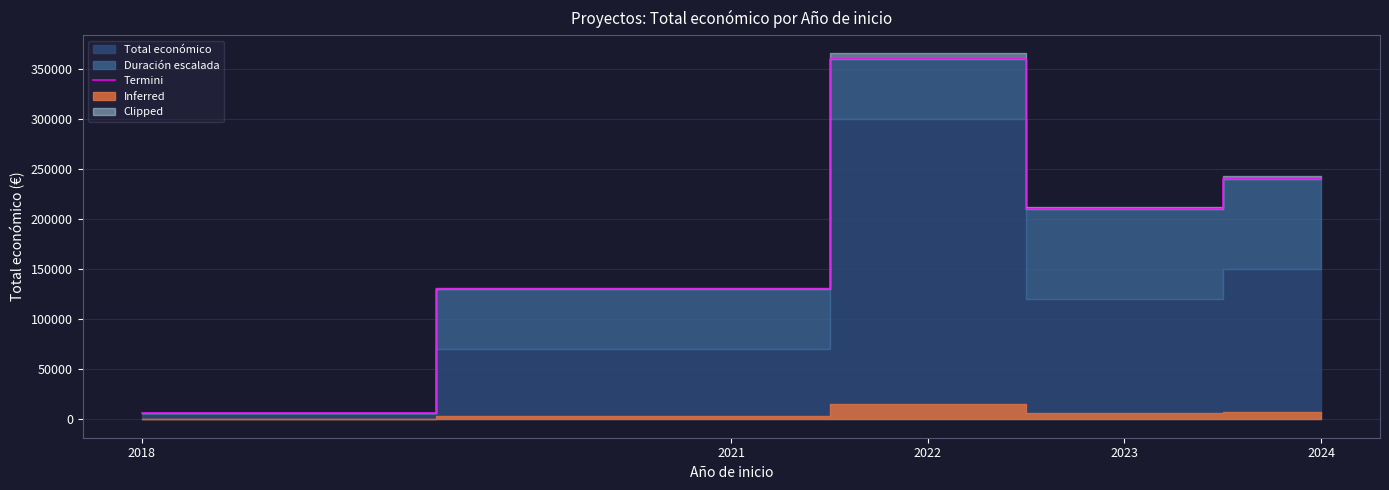

Approximately how many times larger is the value at 2023 compared to 2021?

1.6